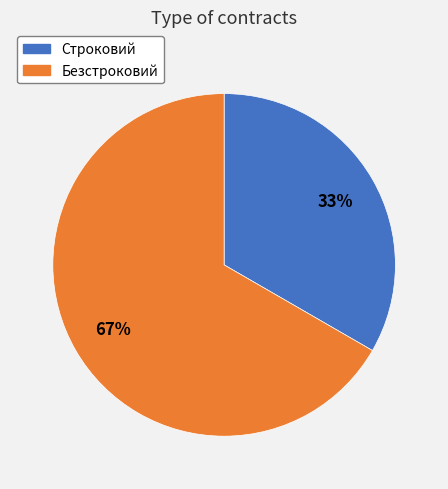

To the nearest percent, what is the average slice percentage?

50%